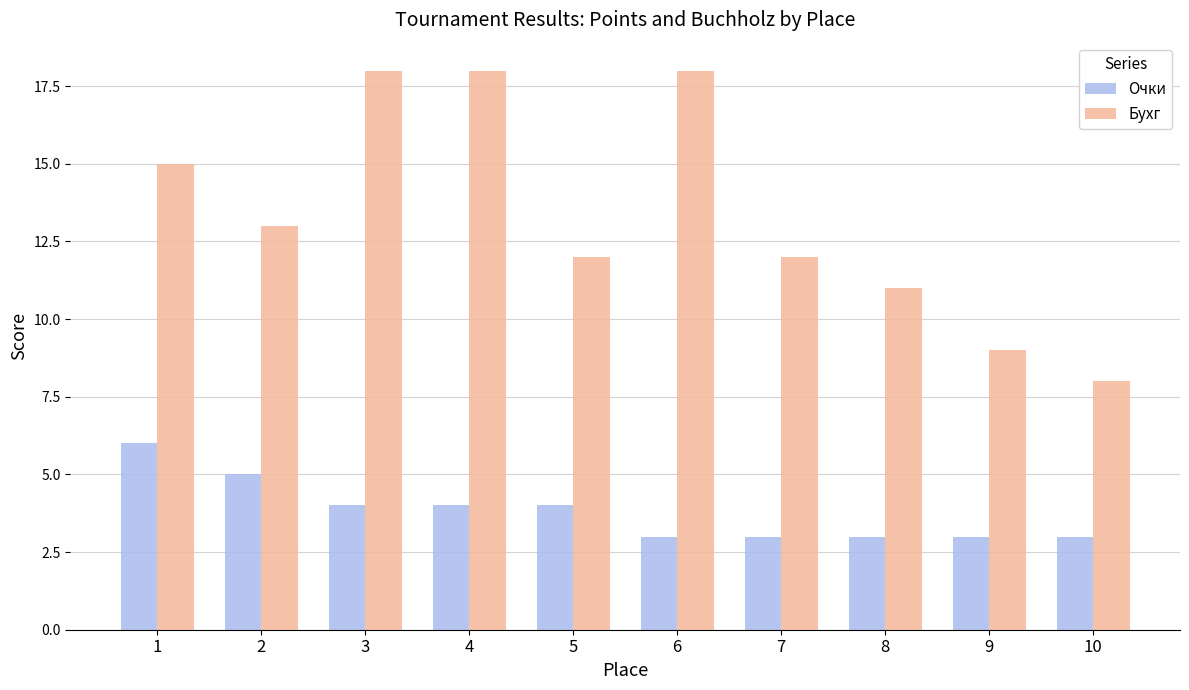

True or false: Очки has a value of 2 at 10.

False